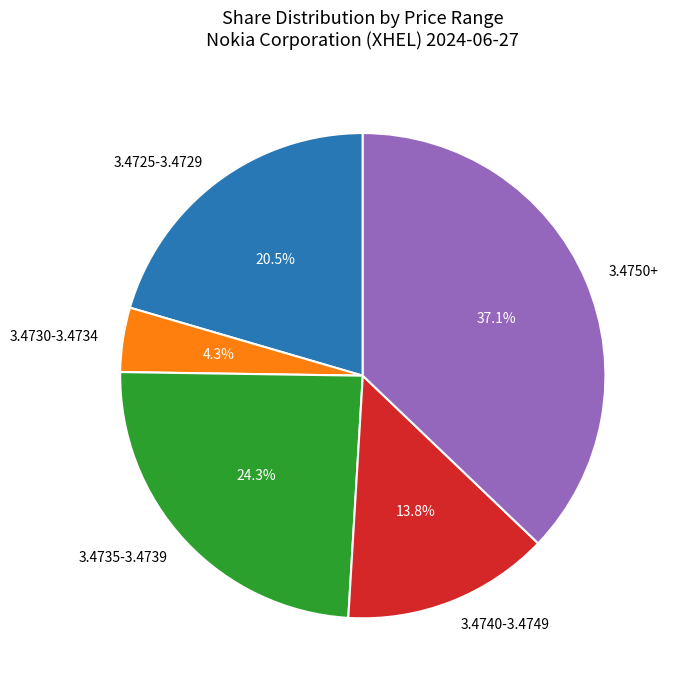

What is the largest slice in the pie chart?

3.4750+